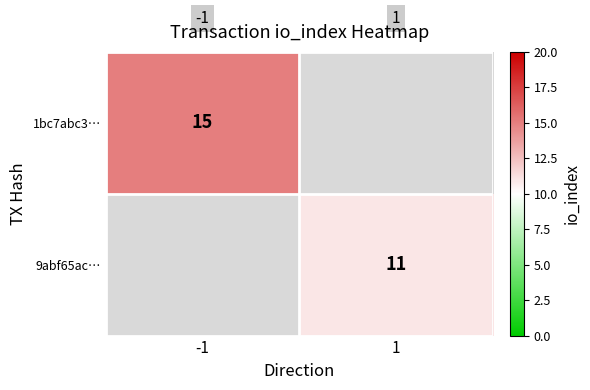

Is it true that 1bc7abc3… equals 20.5 at -1?

False